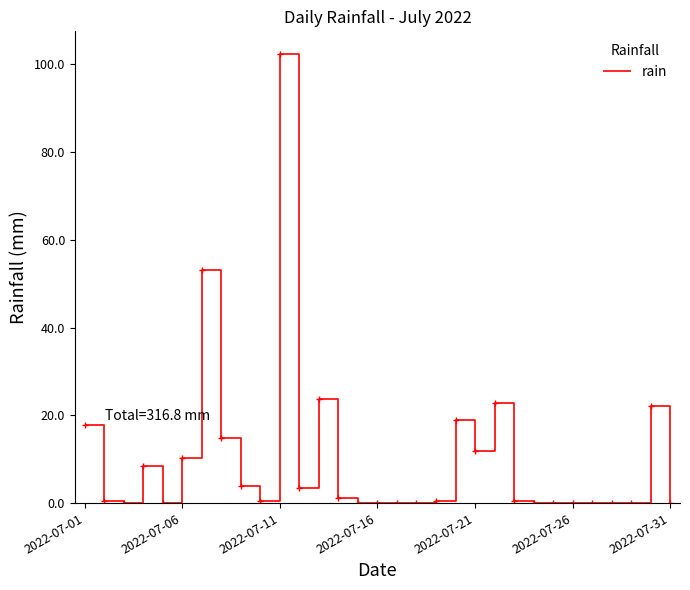

What is the maximum value shown in the chart?

102.4